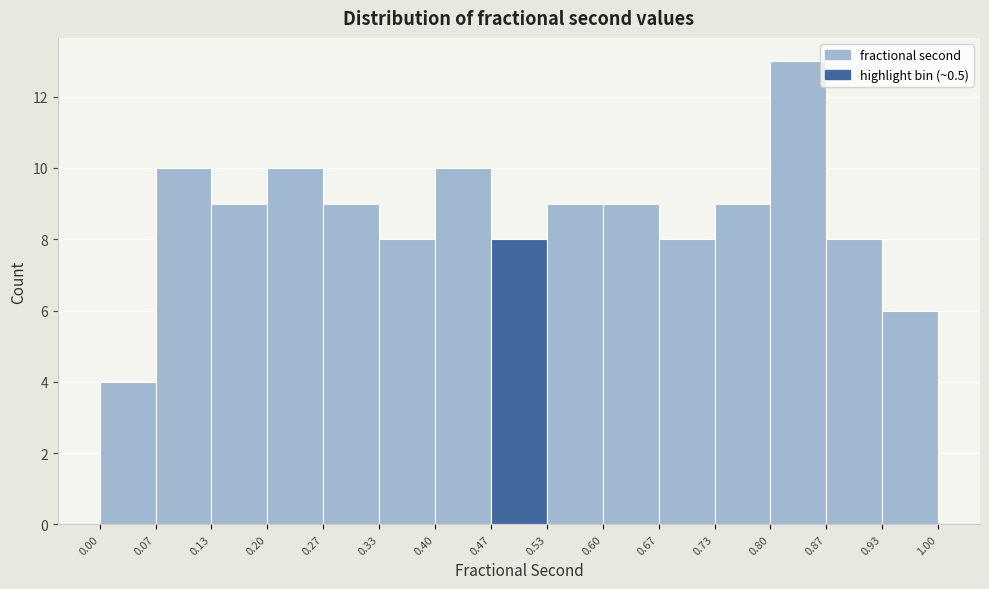

How tall is the bar that spans 0.00 to 0.07 on the x-axis? The values are not printed on the chart, so give them approximately, as read against the axis.

4